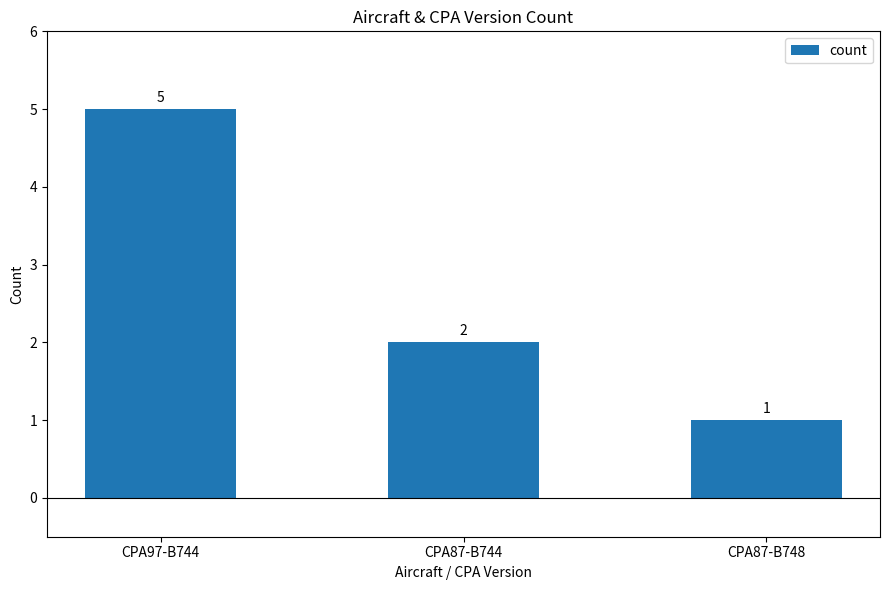

What is the label of the 2nd bar from the right?

CPA87-B744